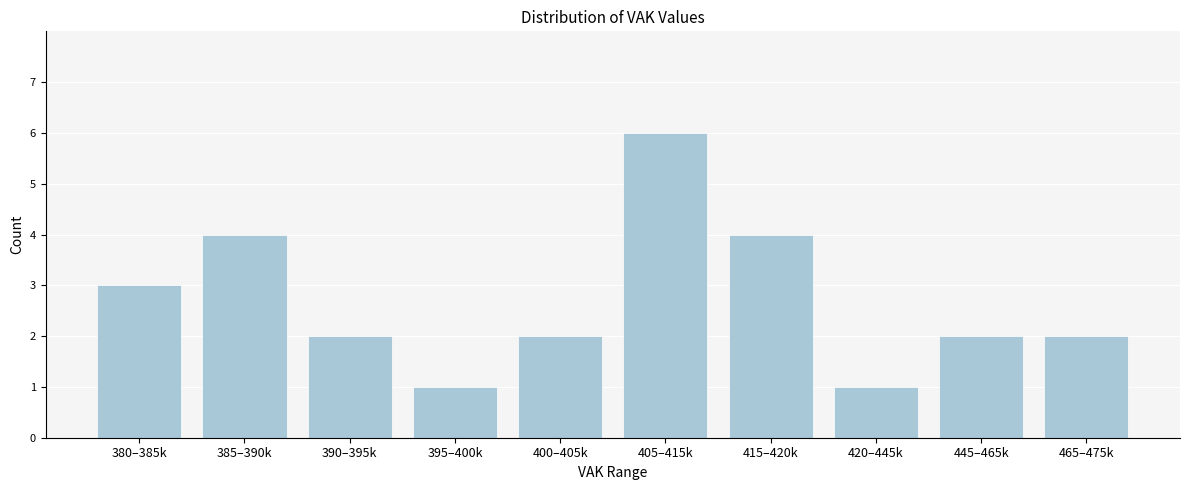

Reading left to right, what are all the values shown in this chart?

3	4	2	1	2	6	4	1	2	2